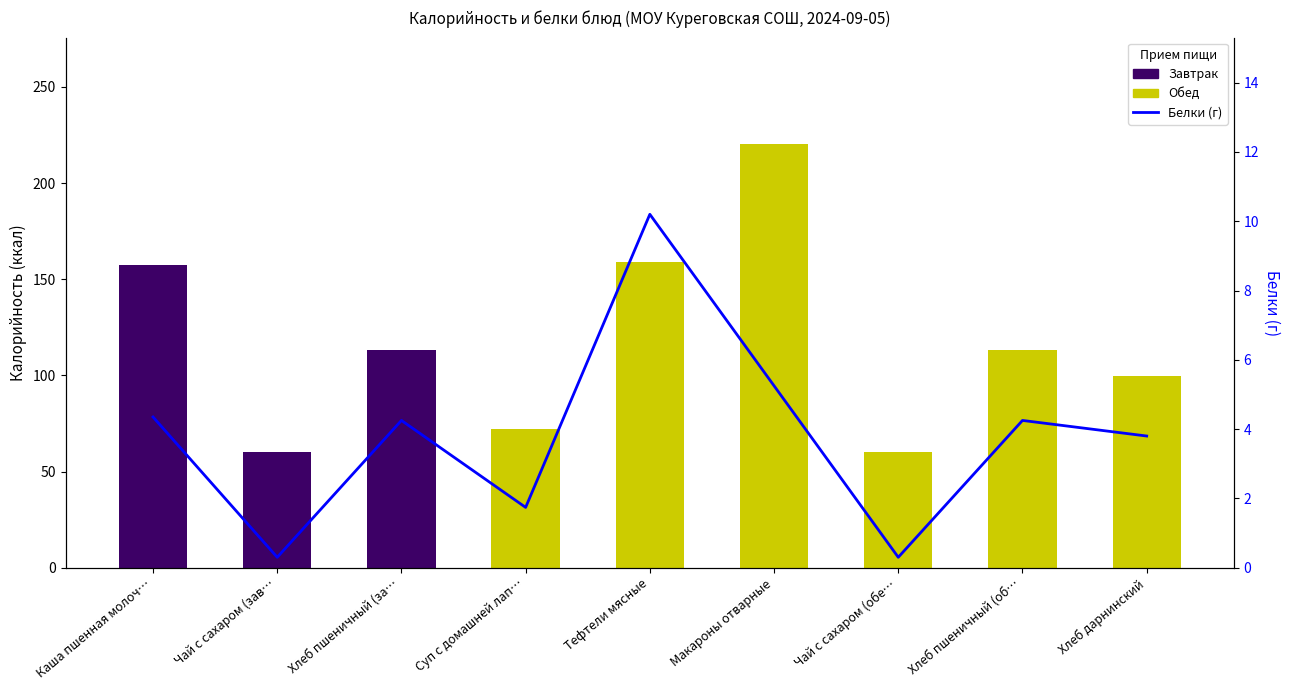

How many bars are there in total?

9